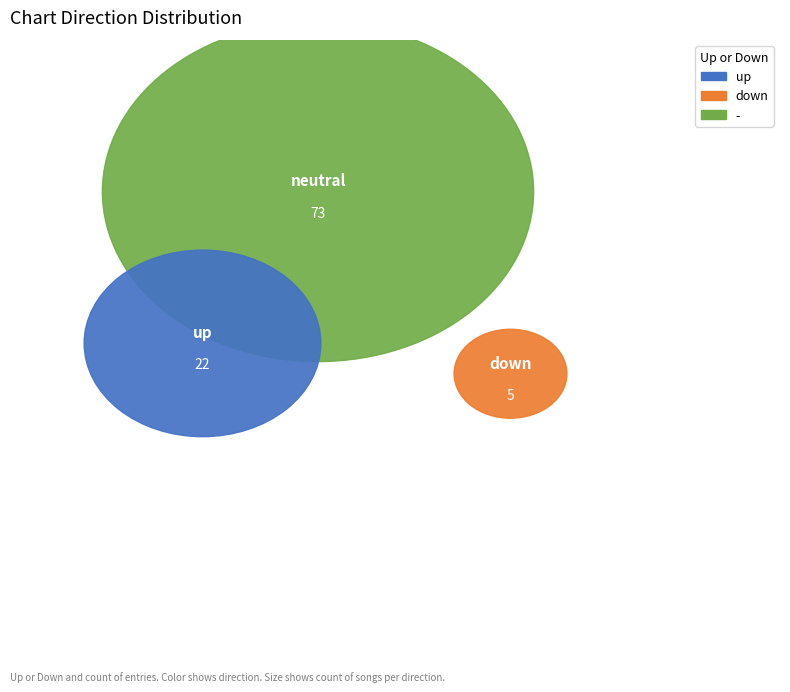

To the nearest percent, what portion does - represent?

73%